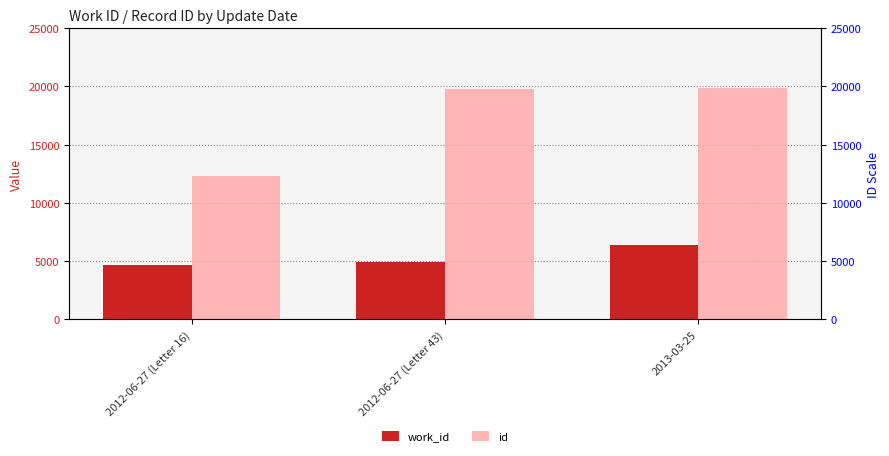

Which has a higher value, 2012-06-27 (Letter 43) or 2012-06-27 (Letter 16)?

2012-06-27 (Letter 43)